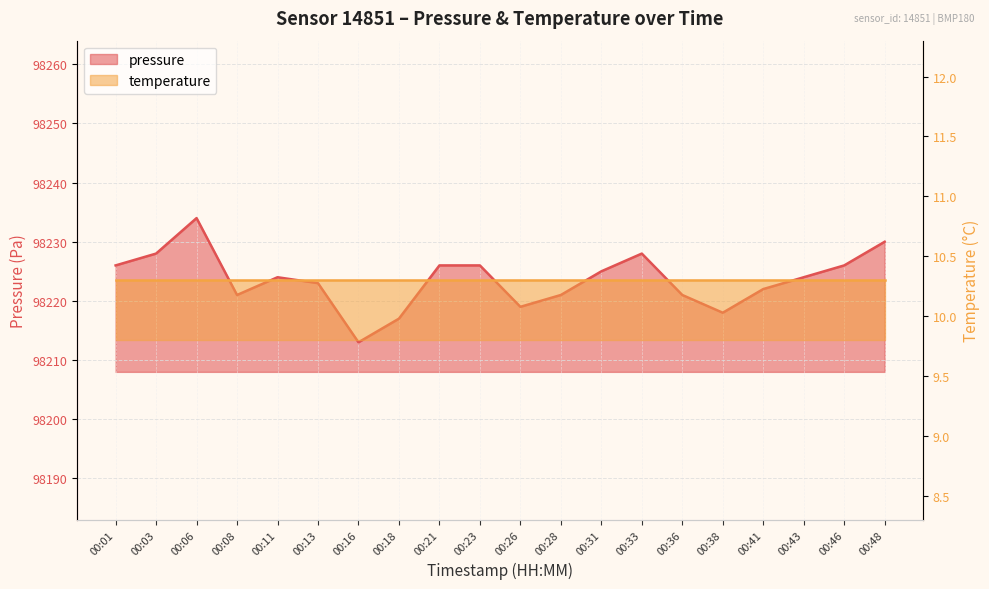

What is the approximate value at 00:16?

98213